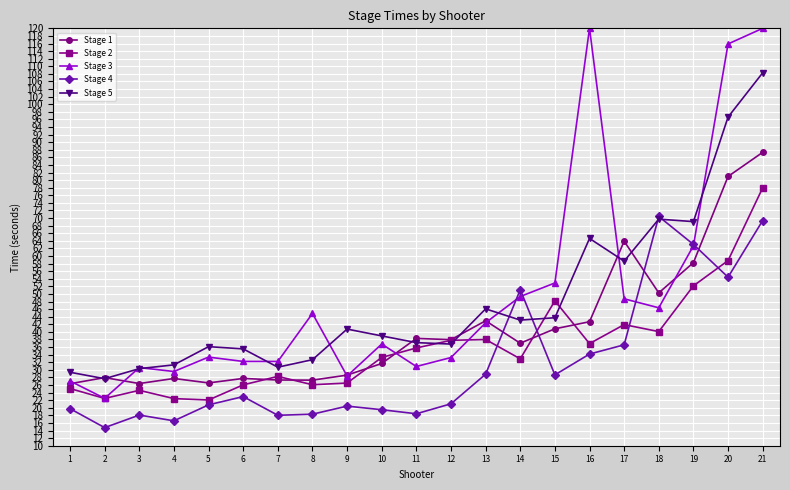

What is the greatest value displayed?

120.0